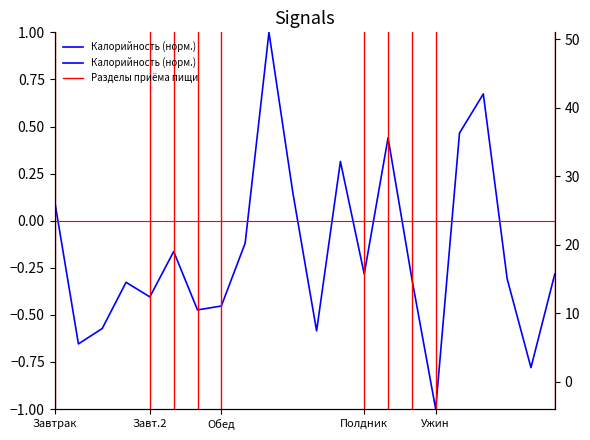

Which has a higher value, 16 or 19?

19